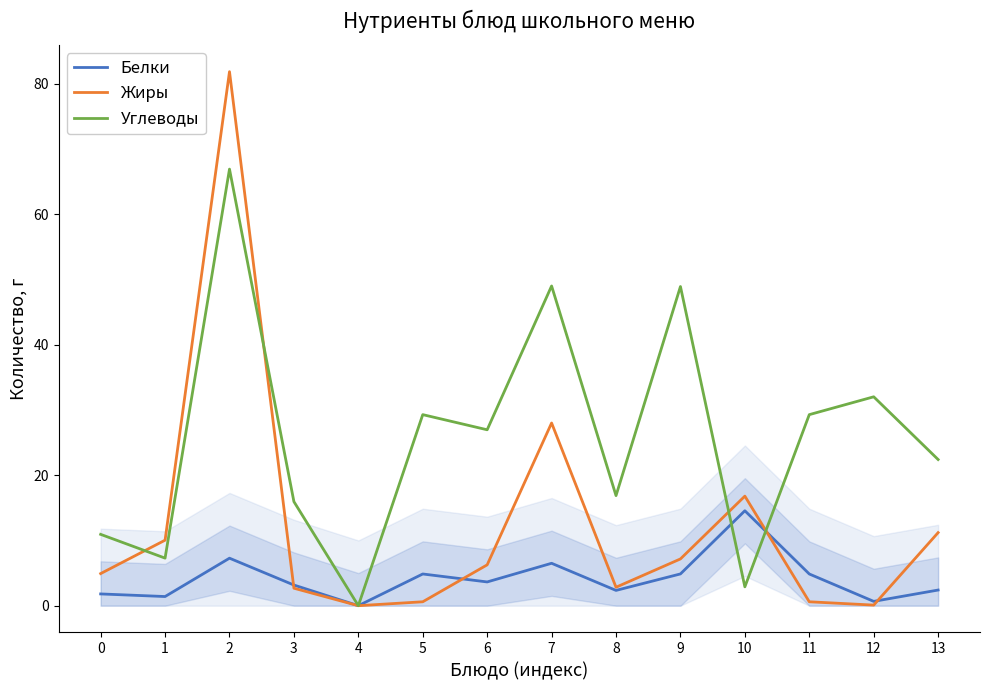

What is the value of the Углеводы point at the 14th from the left?

22.4